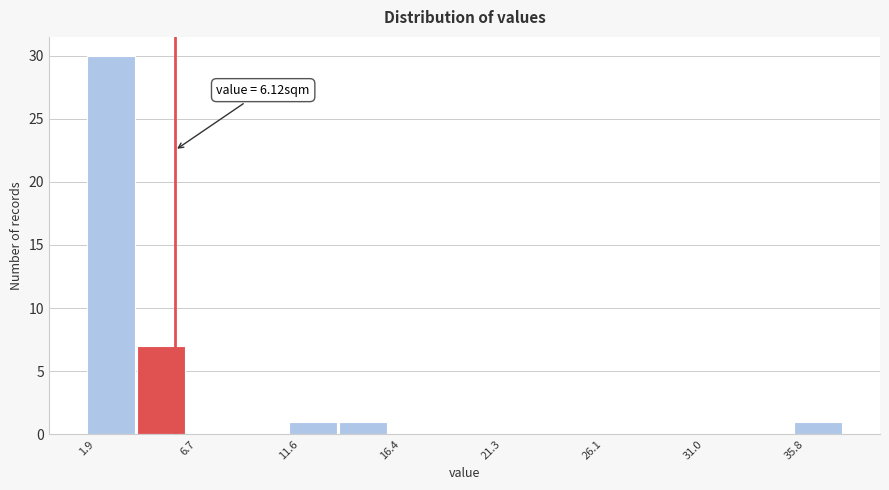

Which range on the x-axis has the tallest bar?

2.0 to 4.5